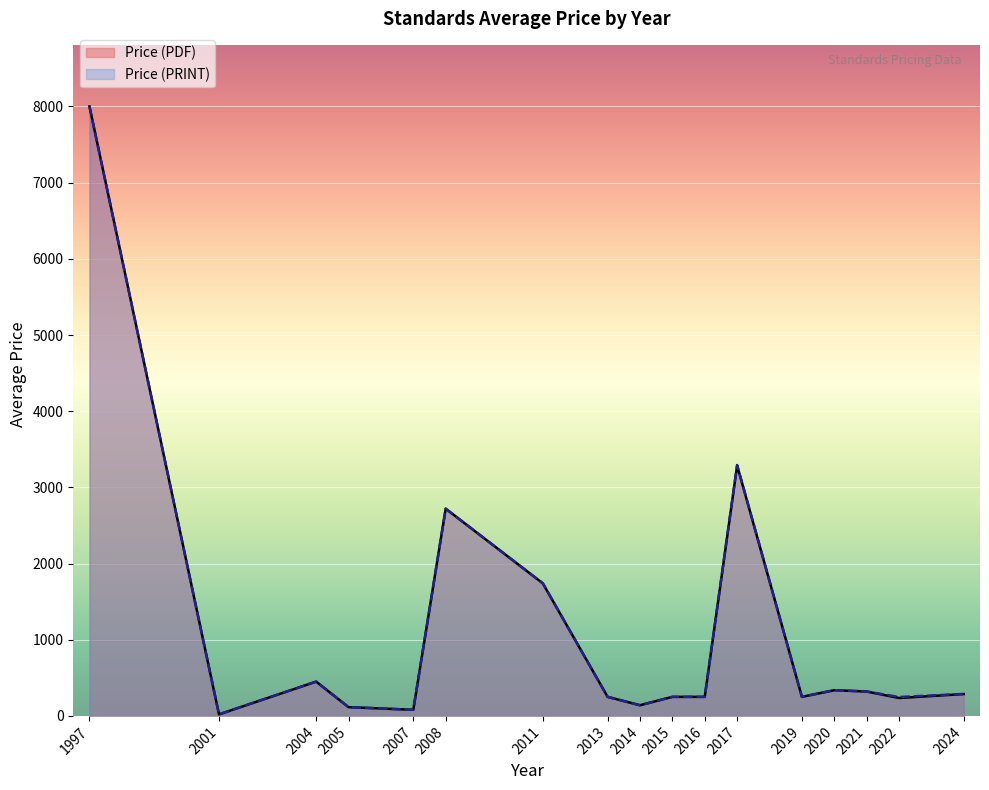

At which category does Price (PDF) reach its first local peak?

2004